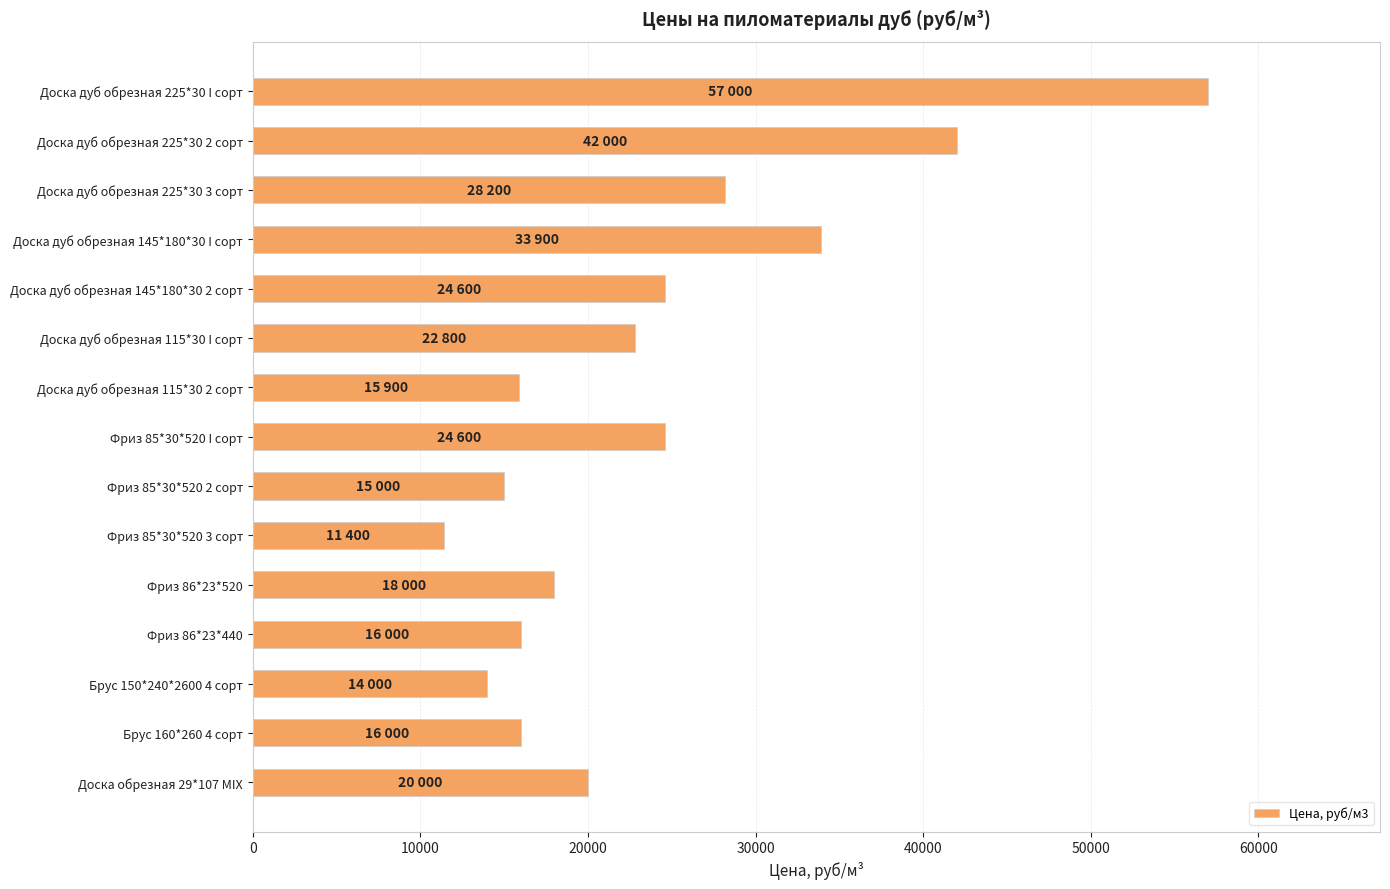

Which has a higher value, Фриз 86*23*520 or Фриз 85*30*520 I сорт?

Фриз 85*30*520 I сорт